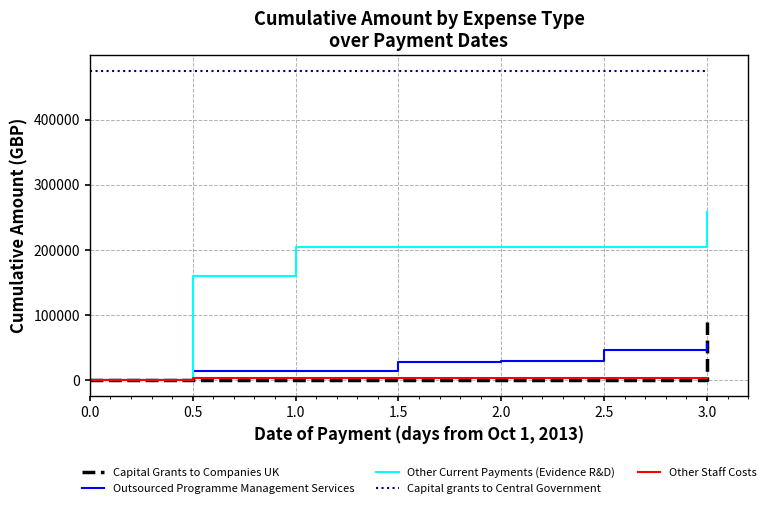

What position from the right is 2.5?

2